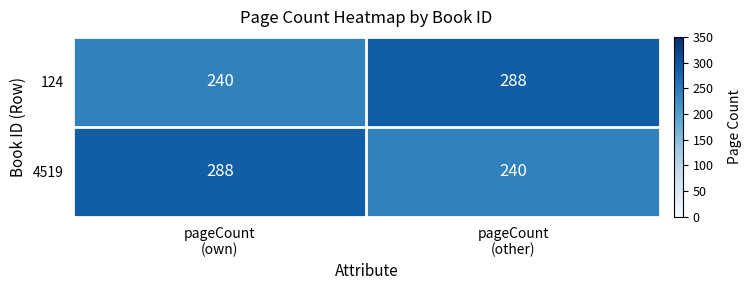

Rank the series at pageCount
(own) from lowest to highest value.

124, 4519